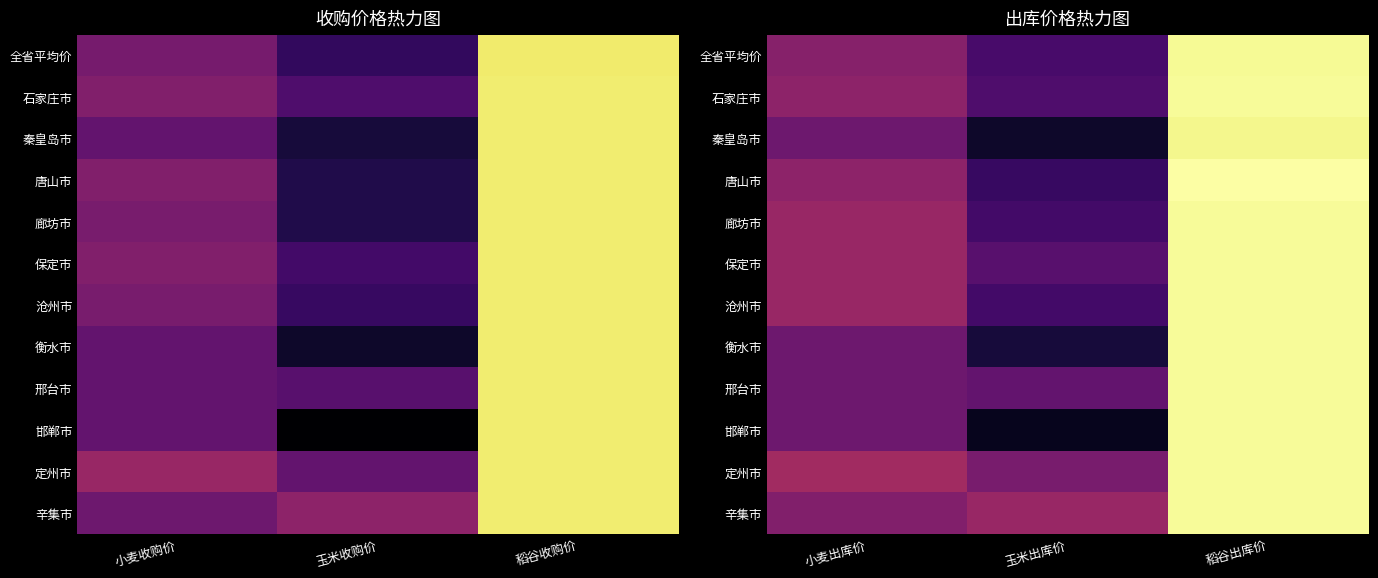

List the labels in order of 秦皇岛市 value, smallest first.

玉米出库价, 小麦出库价, 稻谷出库价